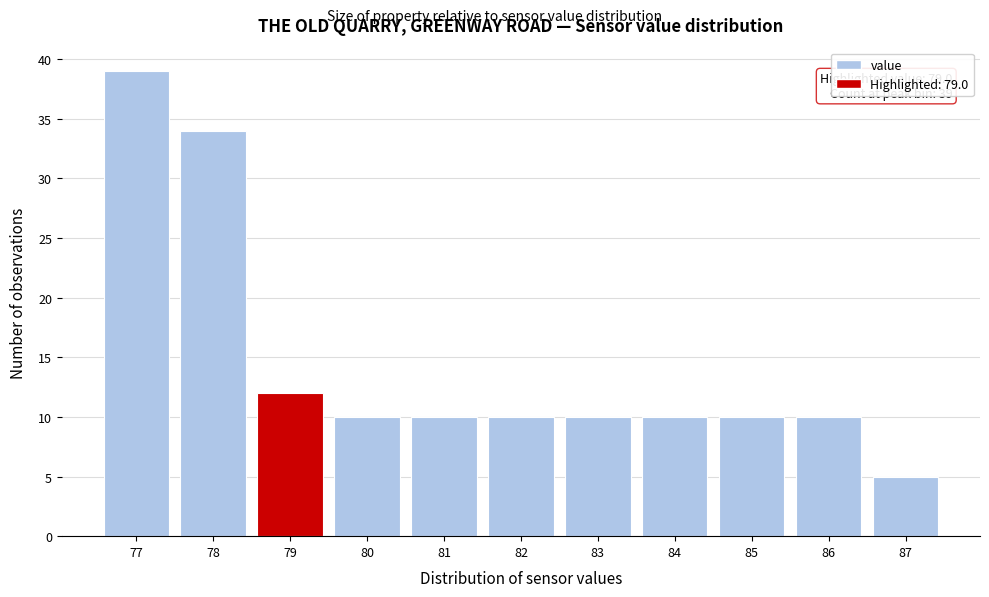

Reading left to right, extract all data points from this chart.

77=39	78=34	79=12	80=10	81=10	82=10	83=10	84=10	85=10	86=10	87=5